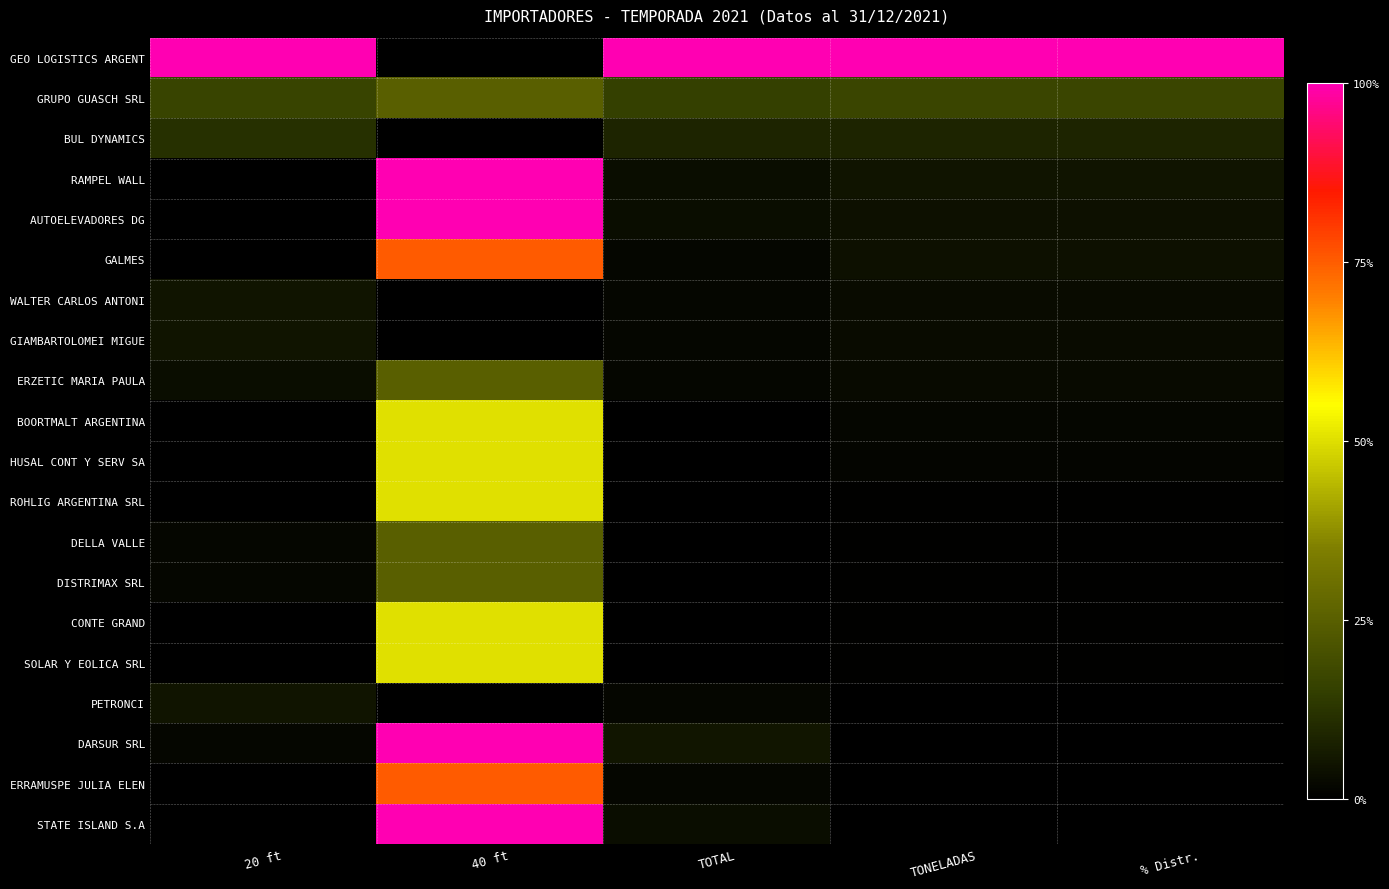

List the series in order of their peak value, lowest first.

WALTER CARLOS ANTONI, GIAMBARTOLOMEI MIGUE, PETRONCI, BUL DYNAMICS, GRUPO GUASCH SRL, ERZETIC MARIA PAULA, DELLA VALLE, DISTRIMAX SRL, BOORTMALT ARGENTINA, HUSAL CONT Y SERV SA, ROHLIG ARGENTINA SRL, CONTE GRAND, SOLAR Y EOLICA SRL, GALMES, ERRAMUSPE JULIA ELEN, GEO LOGISTICS ARGENT, RAMPEL WALL, AUTOELEVADORES DG, DARSUR SRL, STATE ISLAND S.A